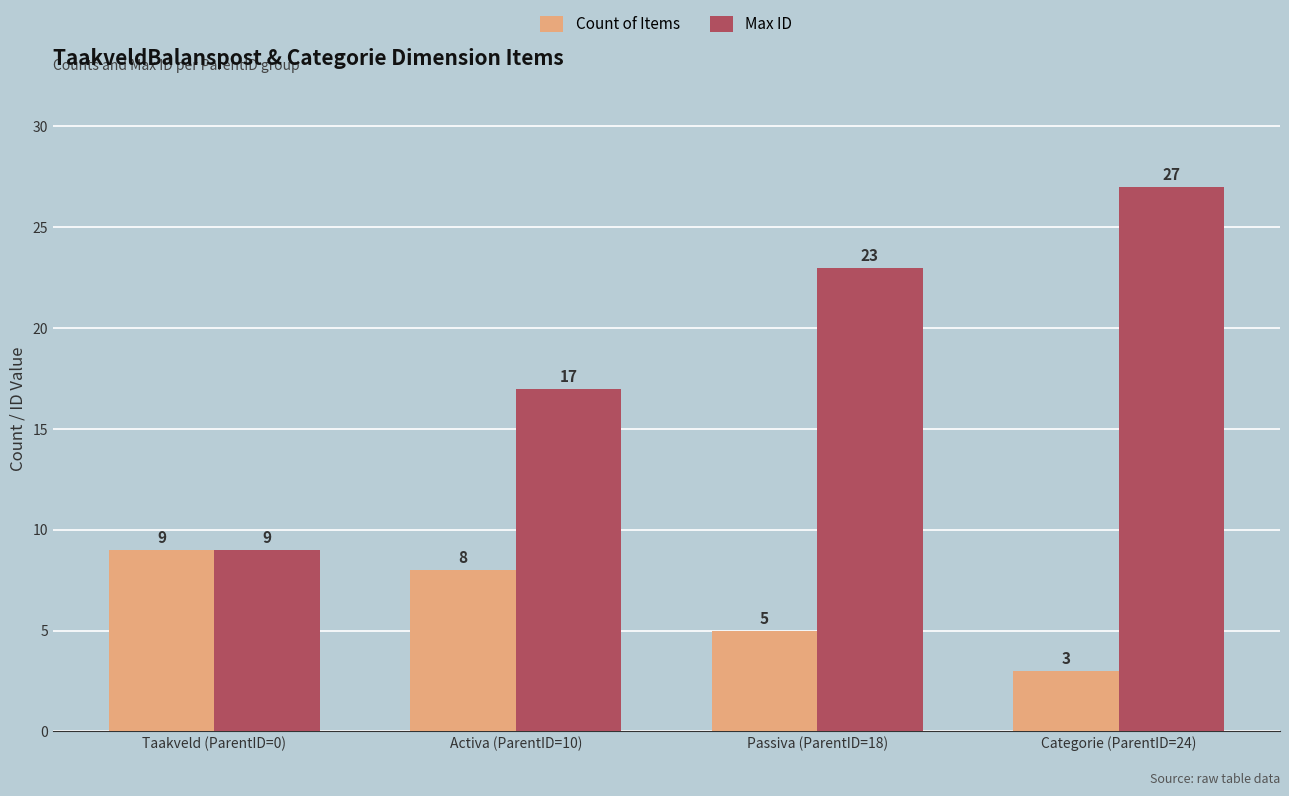

What is the total value across all series at Categorie (ParentID=24)?

30